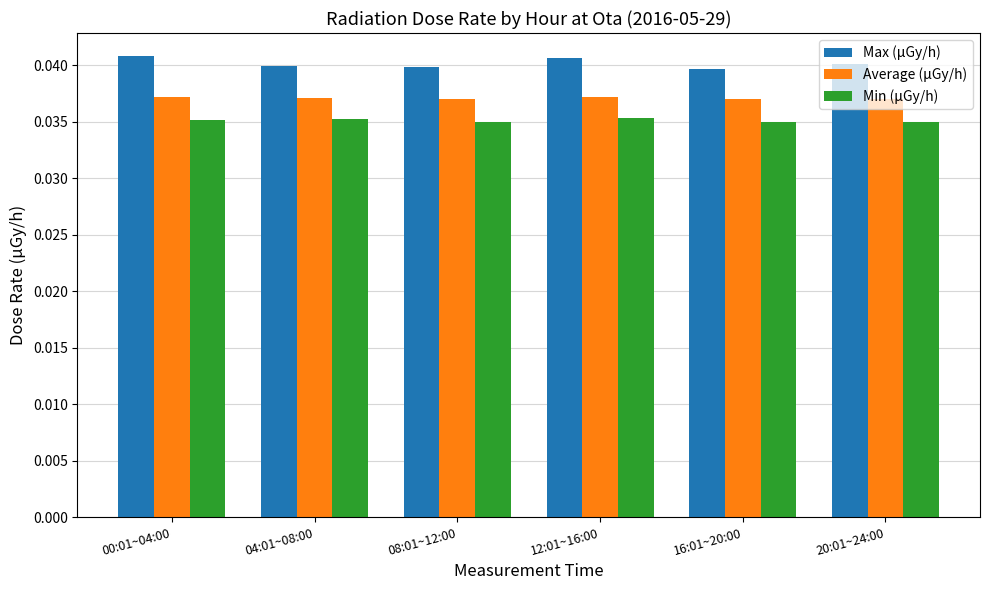

Does the chart contain stacked bars?

No